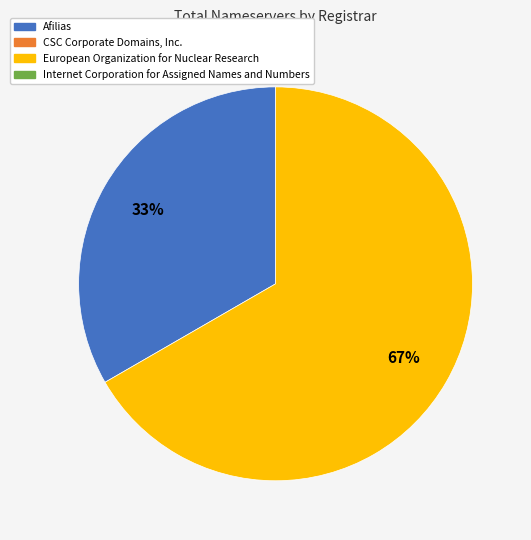

Is there a majority slice in this chart?

Yes